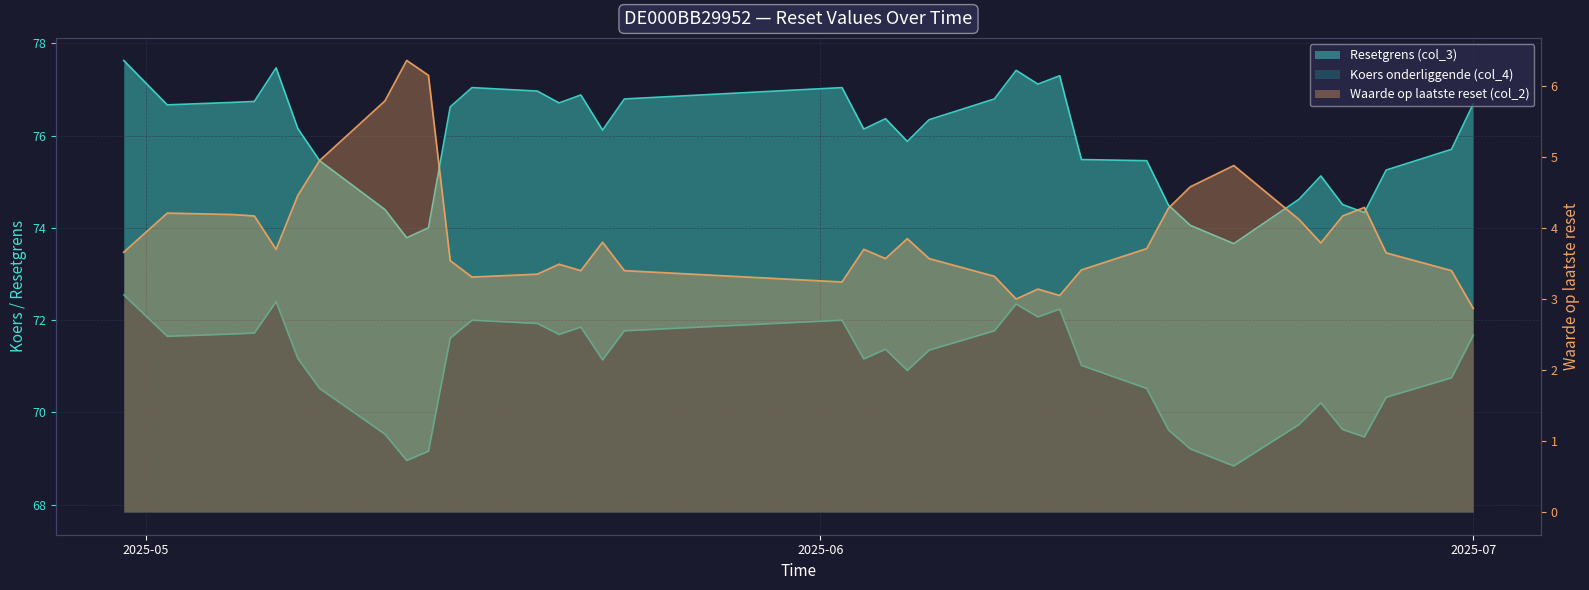

What position from the left is 21?

22